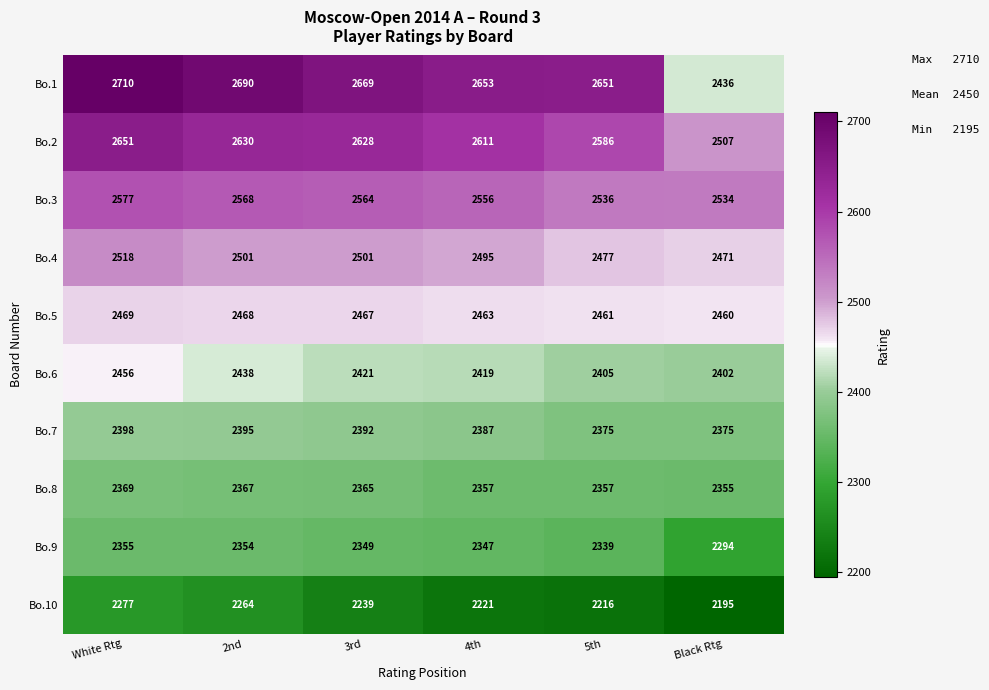

At how many categories does at least one series exceed 2433?

6